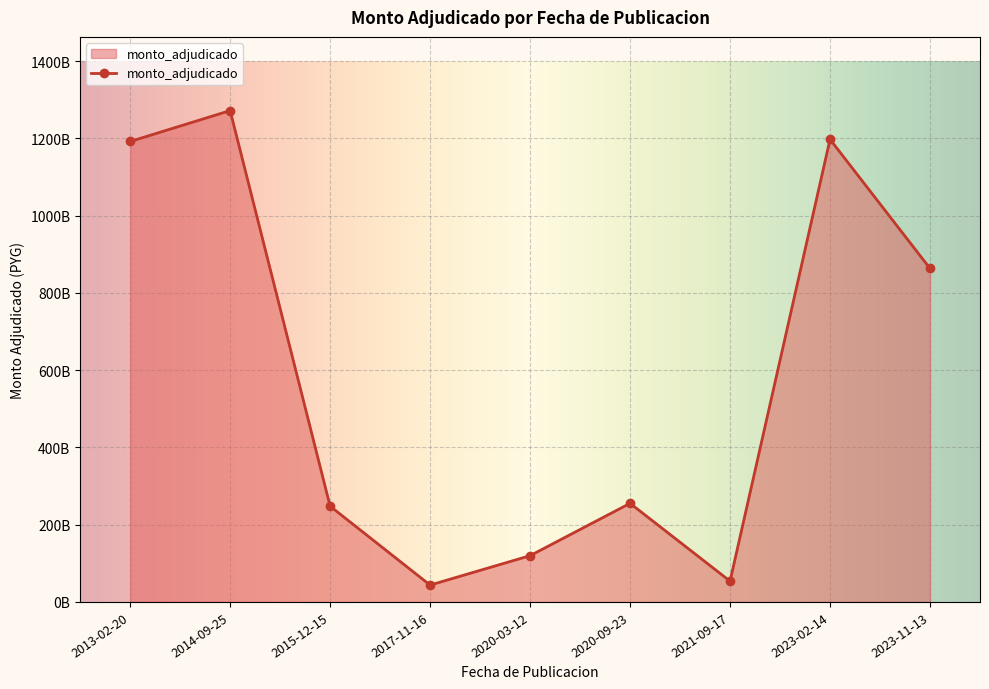

What is the change in value from 2014-09-25 to 2020-03-12?

-1152.1